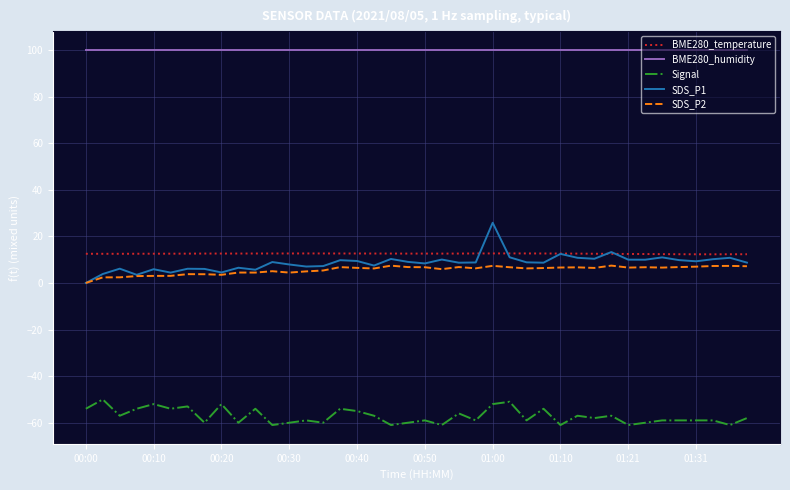

Which series has the widest spread of values?

SDS_P1